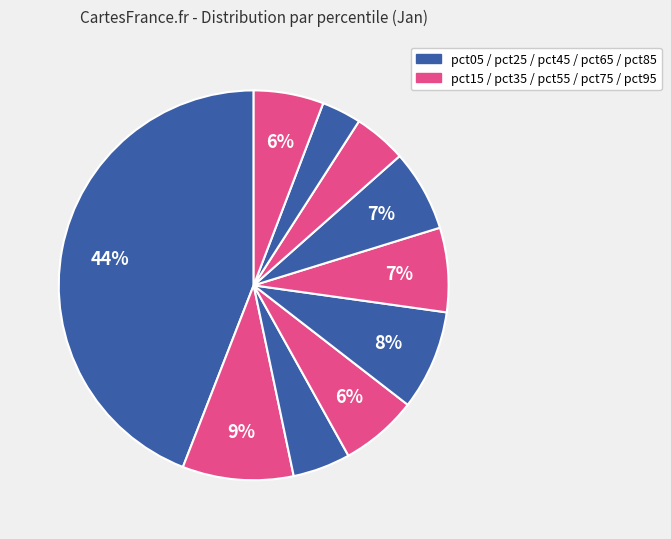

How many segments does this pie chart have?

10